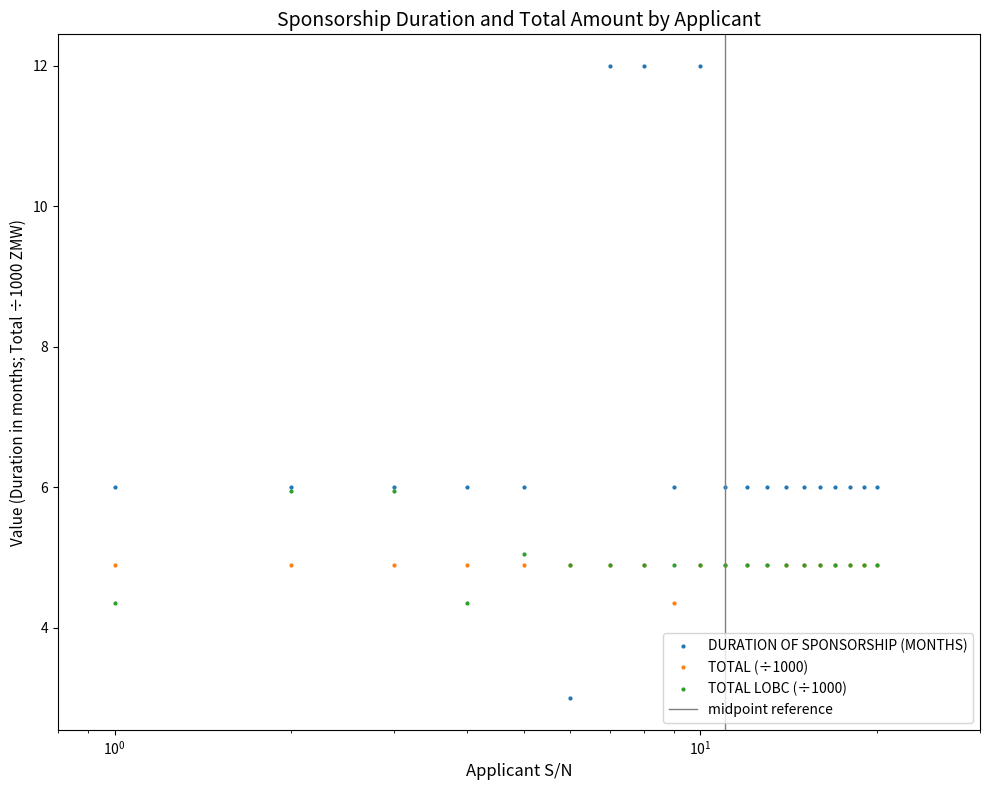

What is the minimum value for TOTAL_LOBC?

4.3